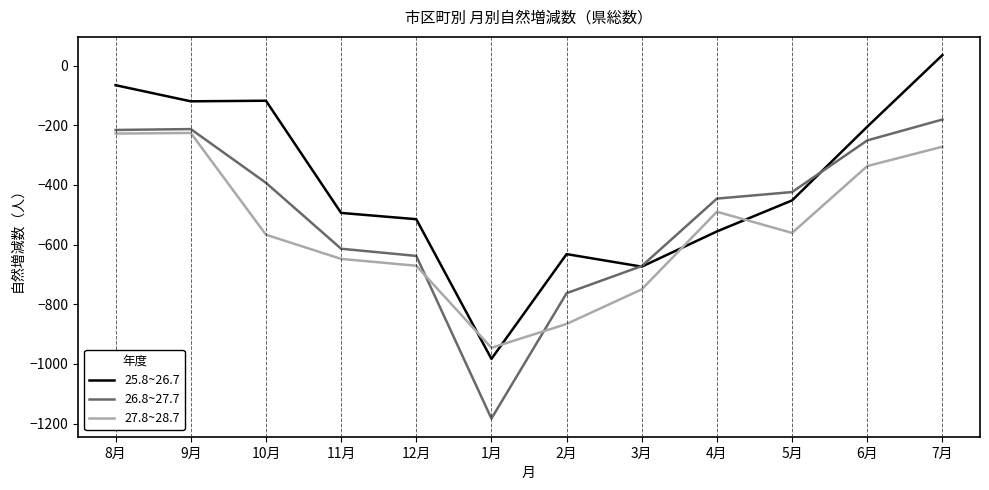

What is the minimum value shown in the chart?

-1183